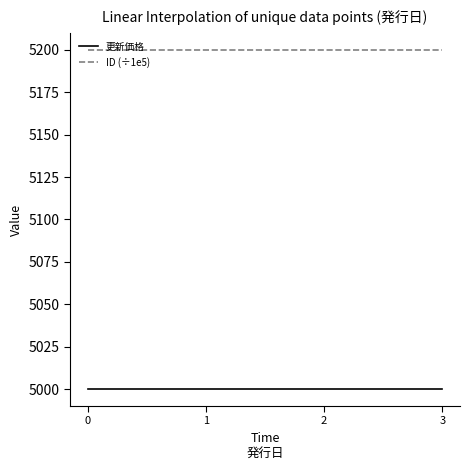

What is the difference between the highest and lowest values at 0?

200